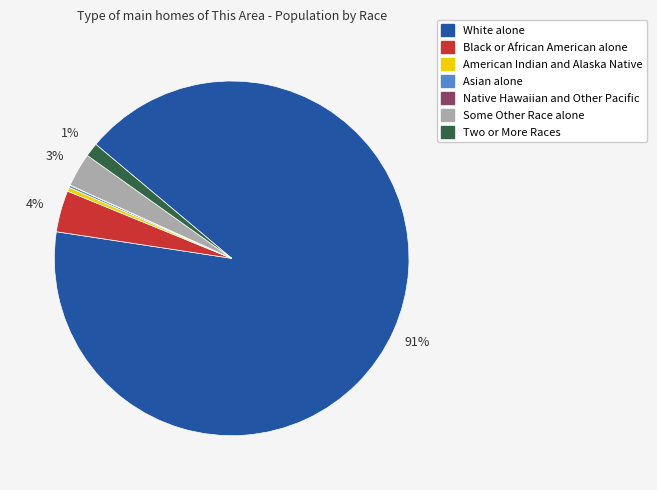

True or false: Two or More Races accounts for 1% of the total.

True